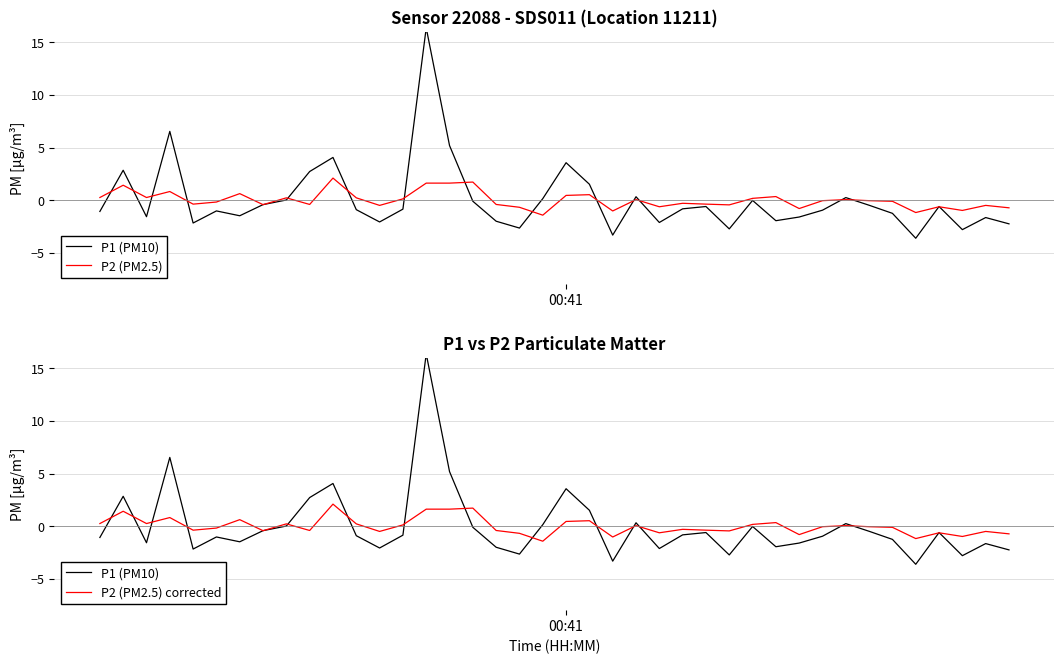

What is the sum of the P2 (PM2.5) corrected values at 3 and 8?

1.0